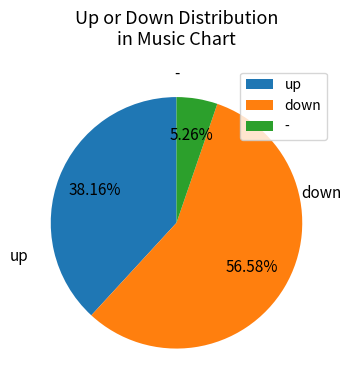

Which slice is the largest?

down